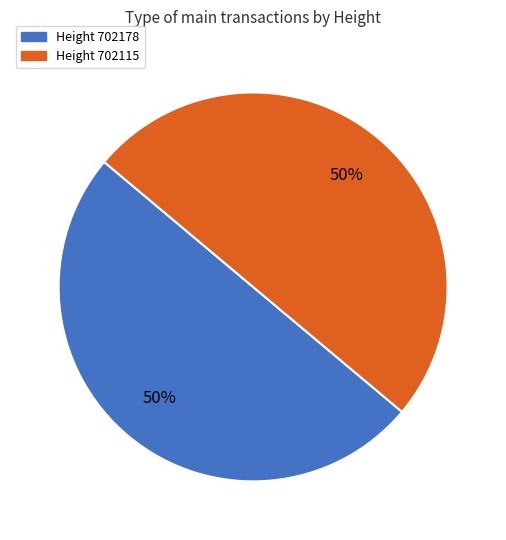

To the nearest percent, what is the average slice percentage?

50%